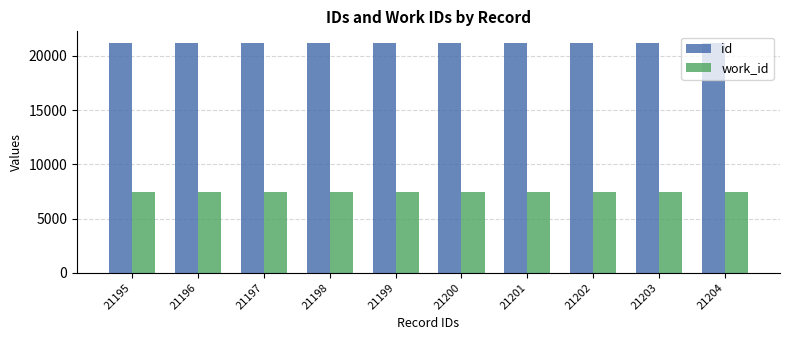

At 21202, list the series in order from largest to smallest.

id, work_id